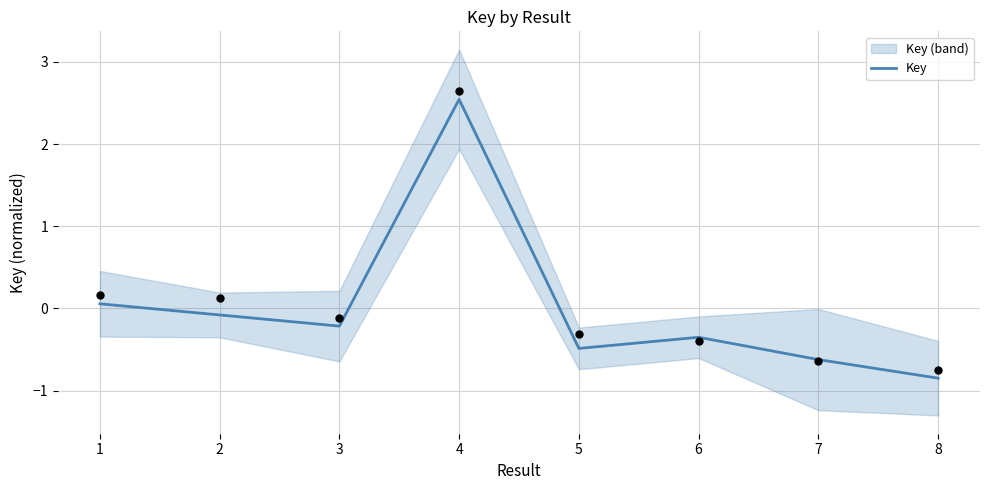

Between 2 and 8, which is larger?

2